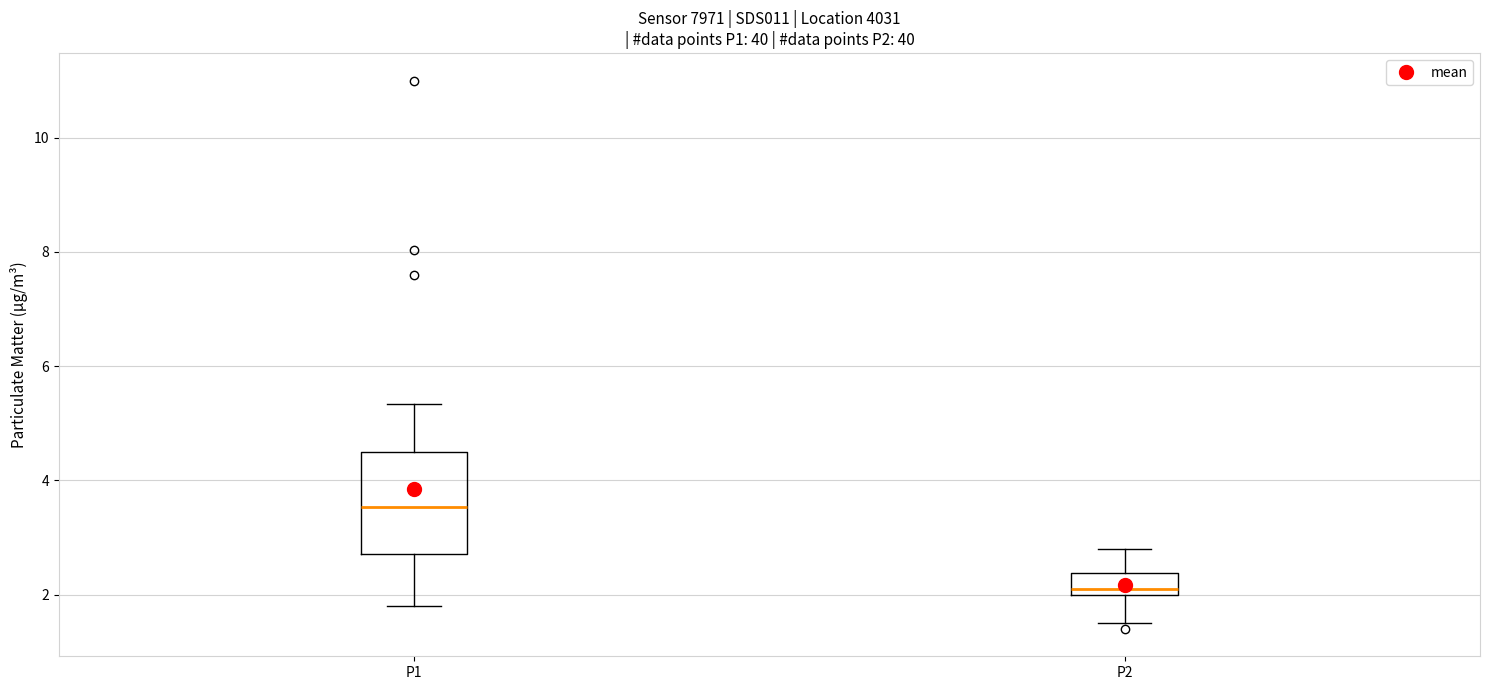

Reading left to right, transcribe this box plot: for each box, give where its median line is, the range the box spans, and where its two whiskers end, as read against the y-axis. The values are not printed on the chart, so give them approximately, as read against the axis.

P1: median 3.6, box 2.8 to 4.6, whiskers 1.8 to 5.4
P2: median 2.2, box 2.0 to 2.4, whiskers 1.6 to 2.8